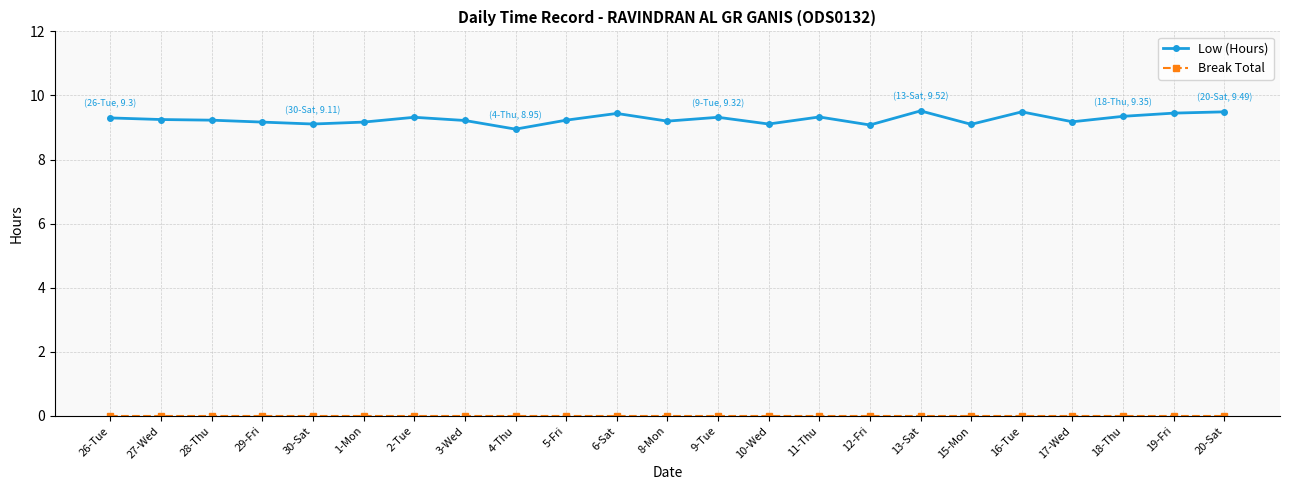

Is it true that Low (Hours) equals 4.9 at 16-Tue?

False